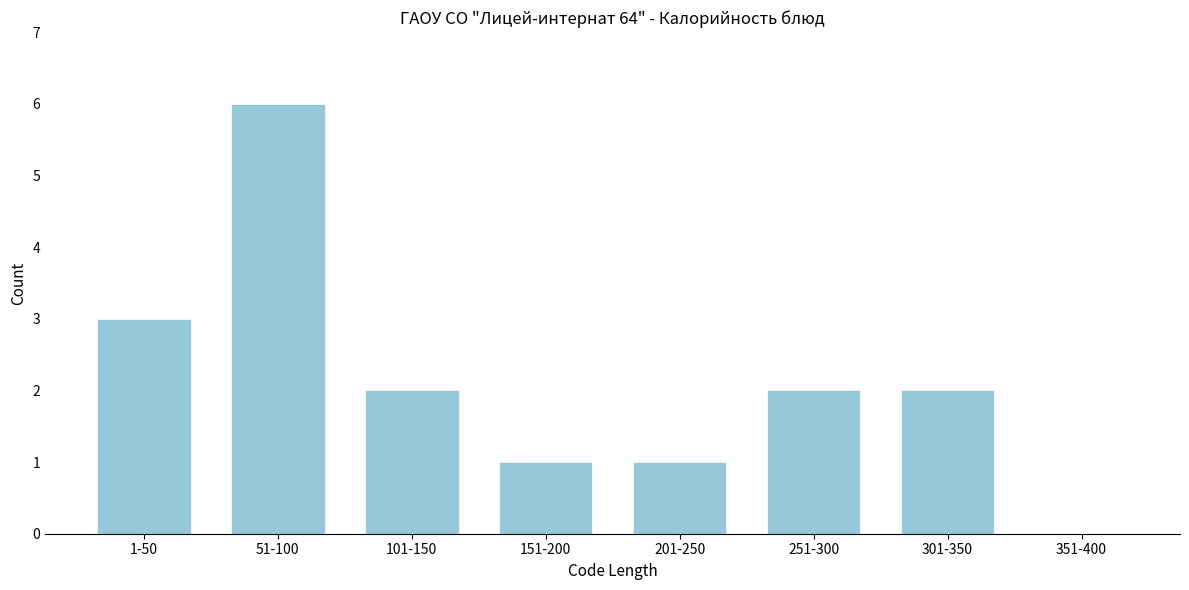

Reading left to right, transcribe all the data shown in this chart.

1-50=3	51-100=6	101-150=2	151-200=1	201-250=1	251-300=2	301-350=2	351-400=0